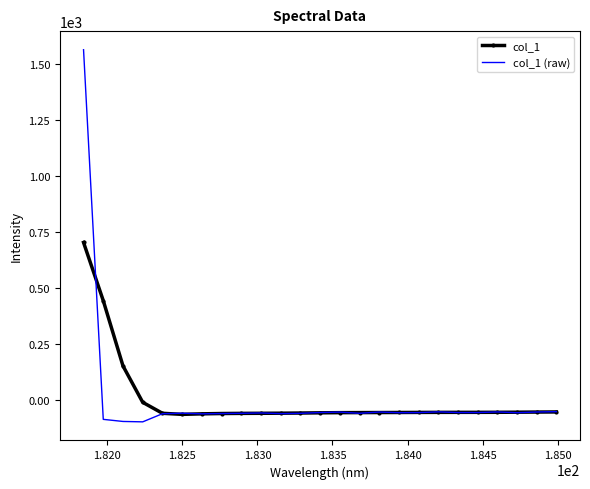

What is the maximum value for col_1 (raw)?

1565.3